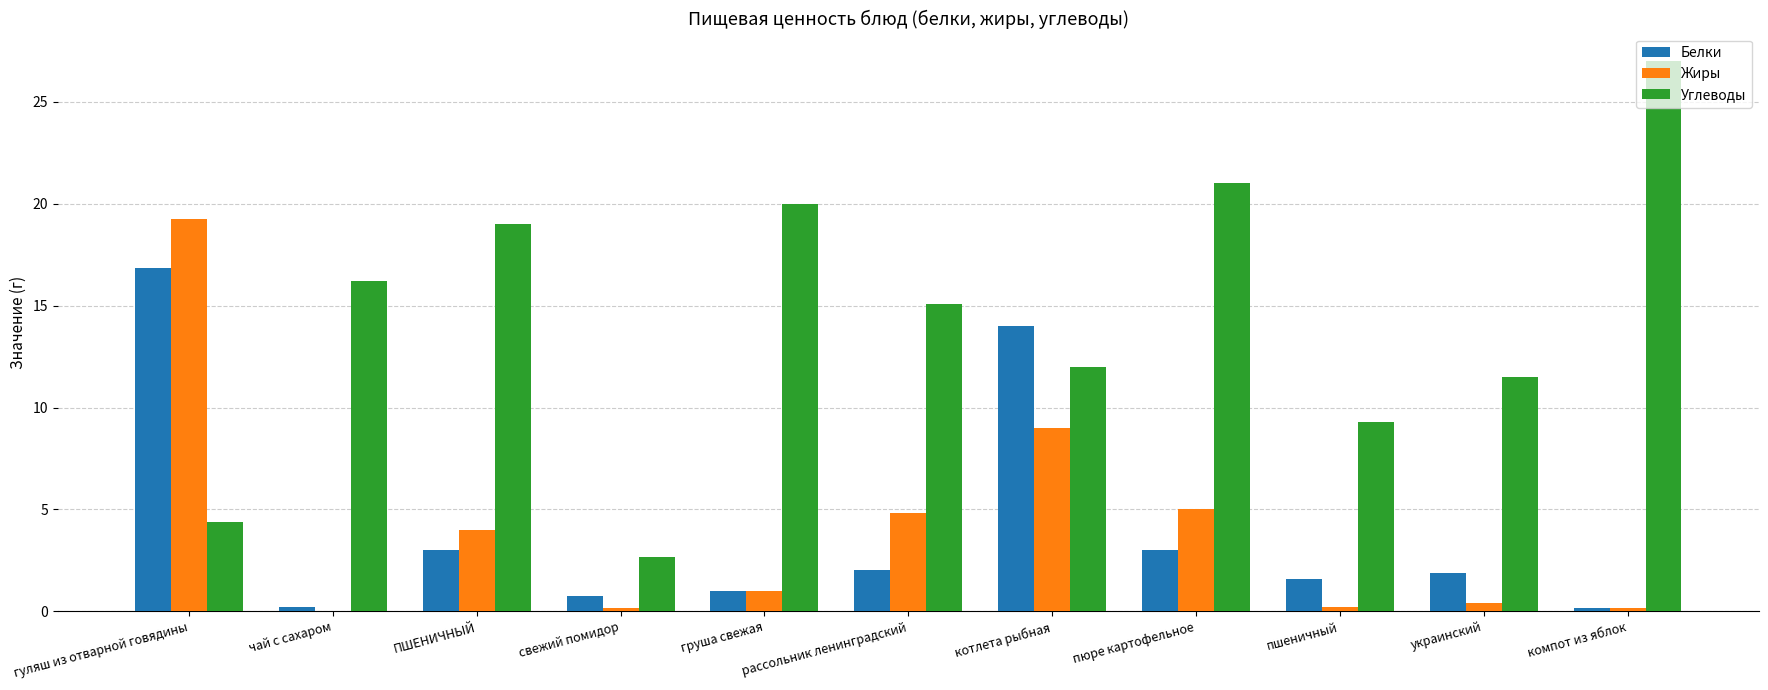

At which label does Белки first exceed 1?

гуляш из отварной говядины